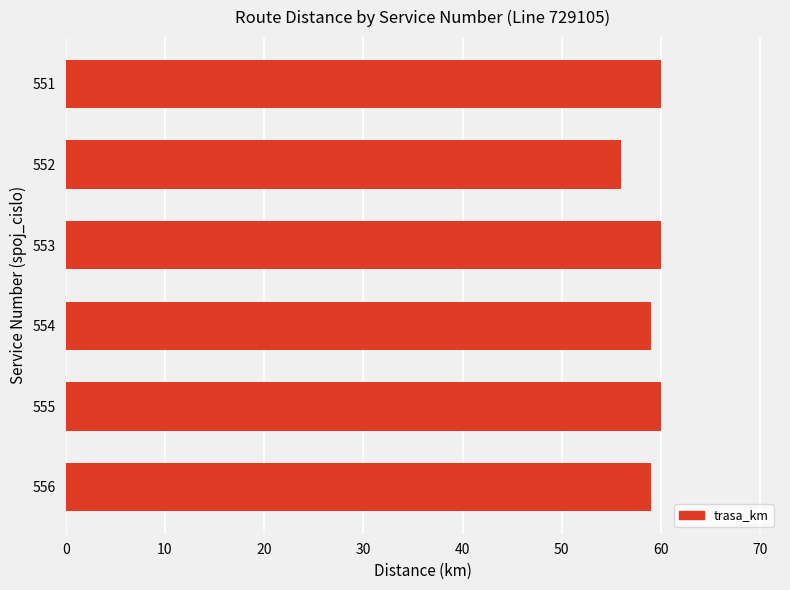

What is the minimum value shown in the chart?

56